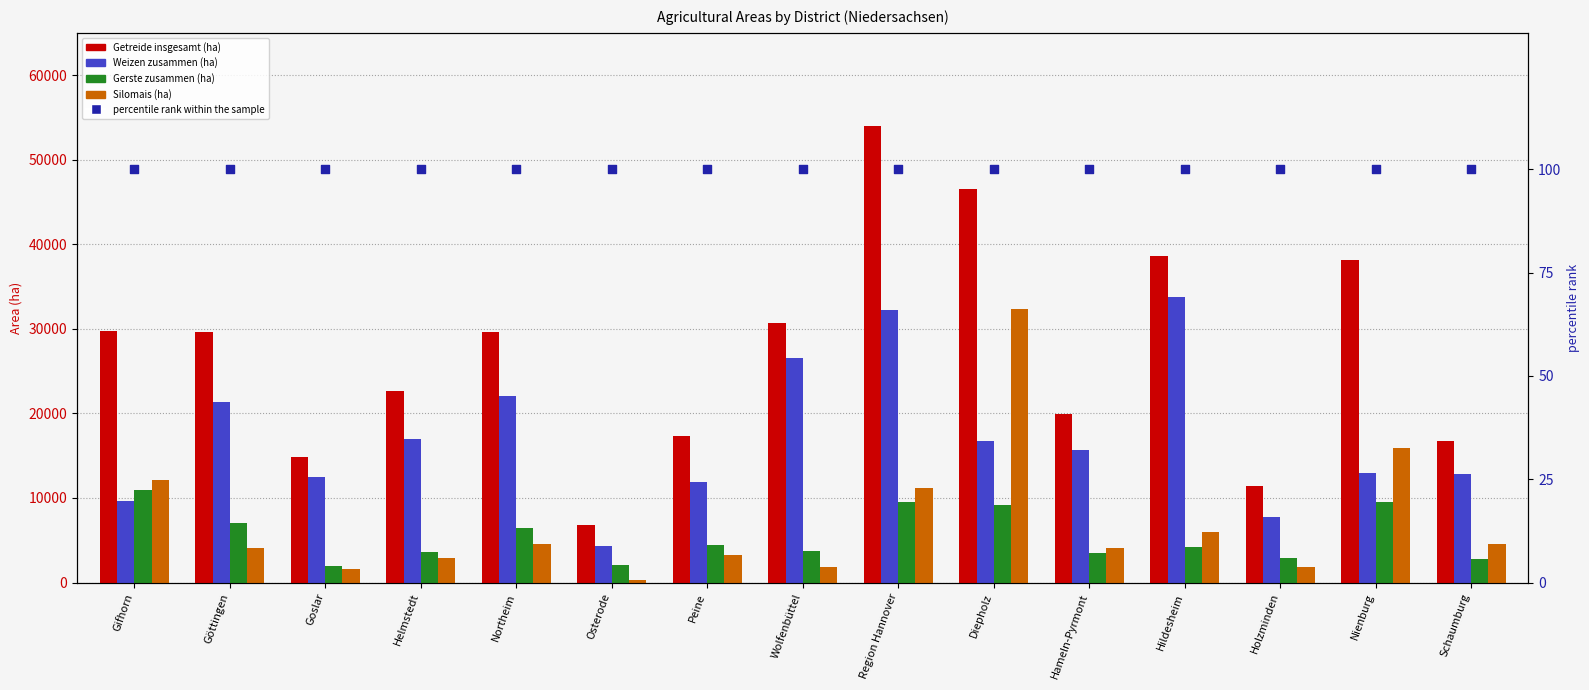

At how many categories does at least one series exceed 51785?

1